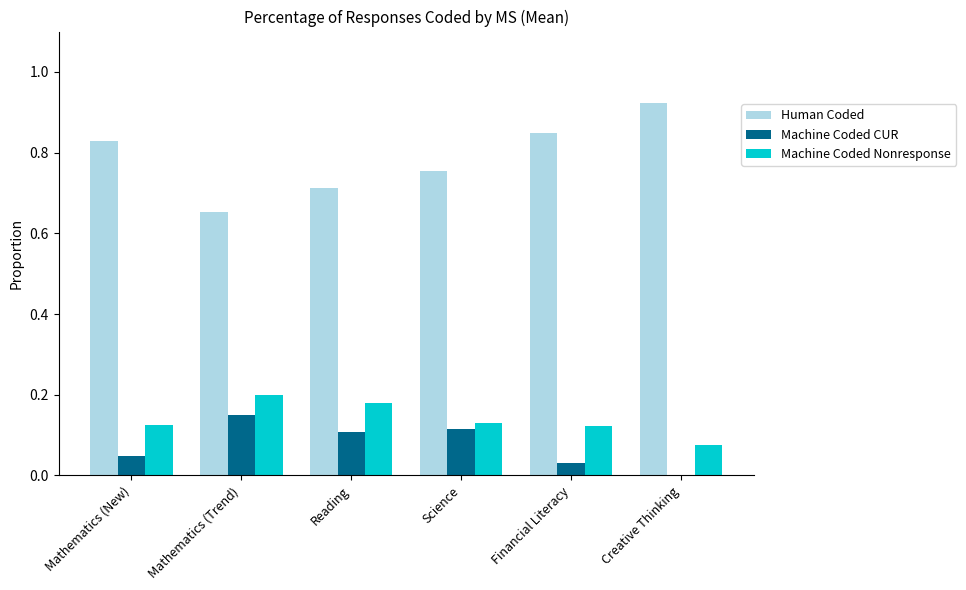

Is the value of Machine Coded Nonresponse at Reading greater than the value of Machine Coded CUR at Mathematics (New)?

Yes